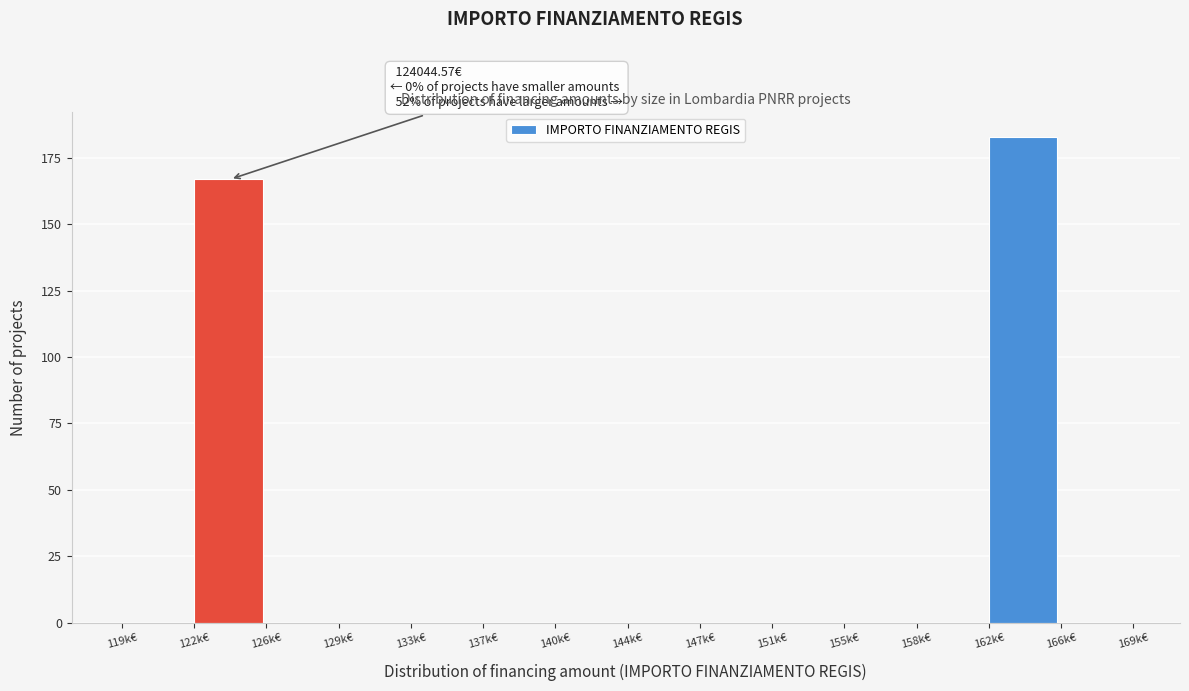

Reading left to right, what are all the values shown in this chart?

119k€=0	122k€=167	126k€=0	129k€=0	133k€=0	137k€=0	140k€=0	144k€=0	147k€=0	151k€=0	155k€=0	158k€=0	162k€=183	166k€=0